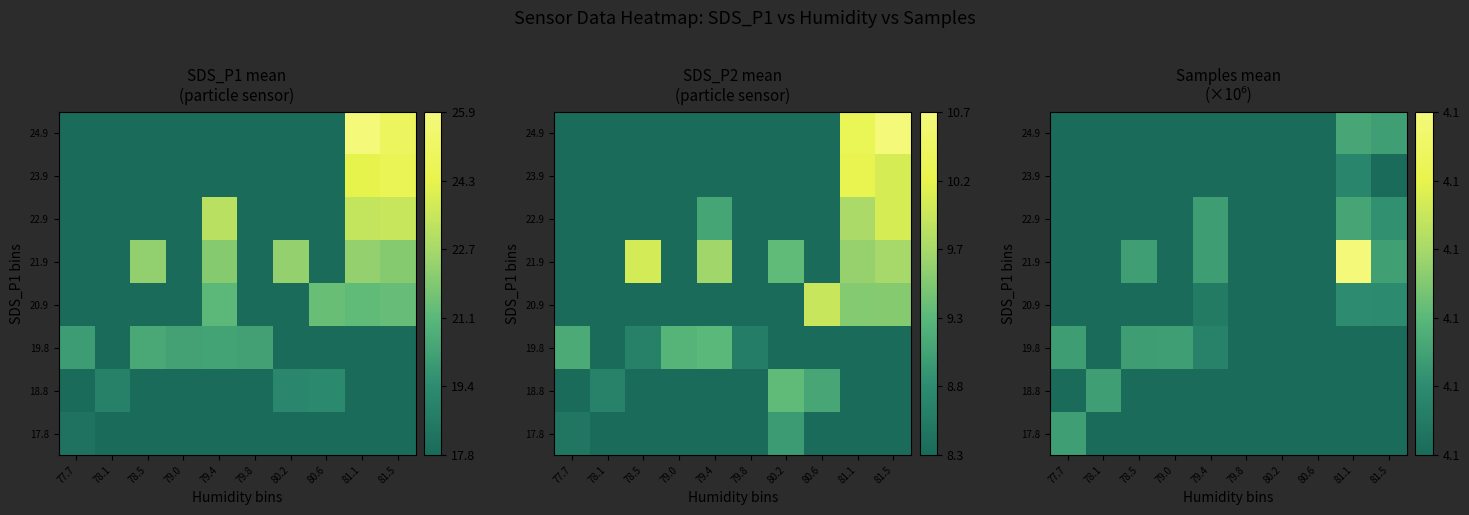

Which series has the largest range (max minus min)?

17.8